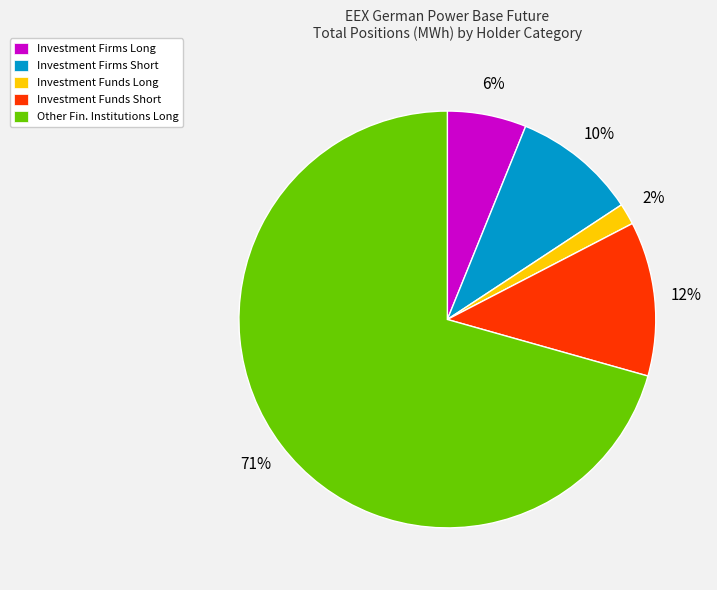

Combined, do Investment Funds Short and Investment Firms Long account for over 50%?

No